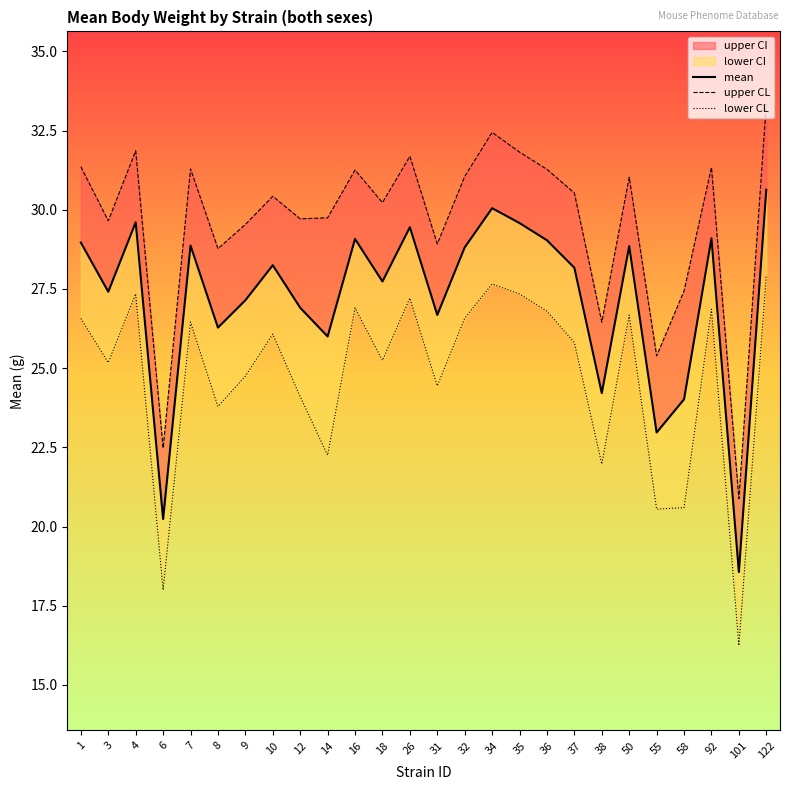

At 34, list the series in order from largest to smallest.

upper CL, mean, lower CL